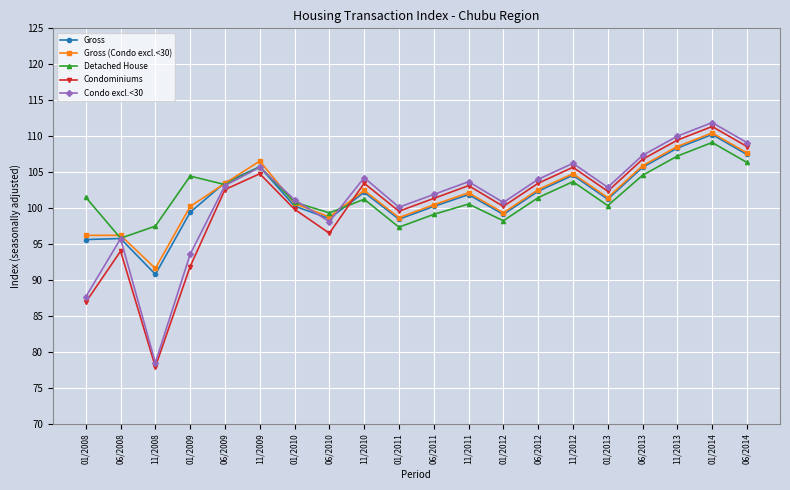

Rank the series at 01/2009 from highest to lowest value.

Detached House, Gross (Condo excl.<30), Gross, Condo excl.<30, Condominiums